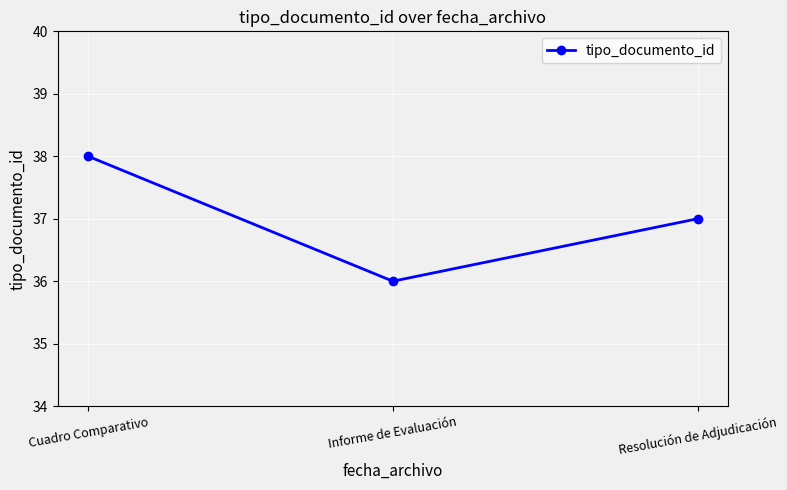

What is the average value?

37